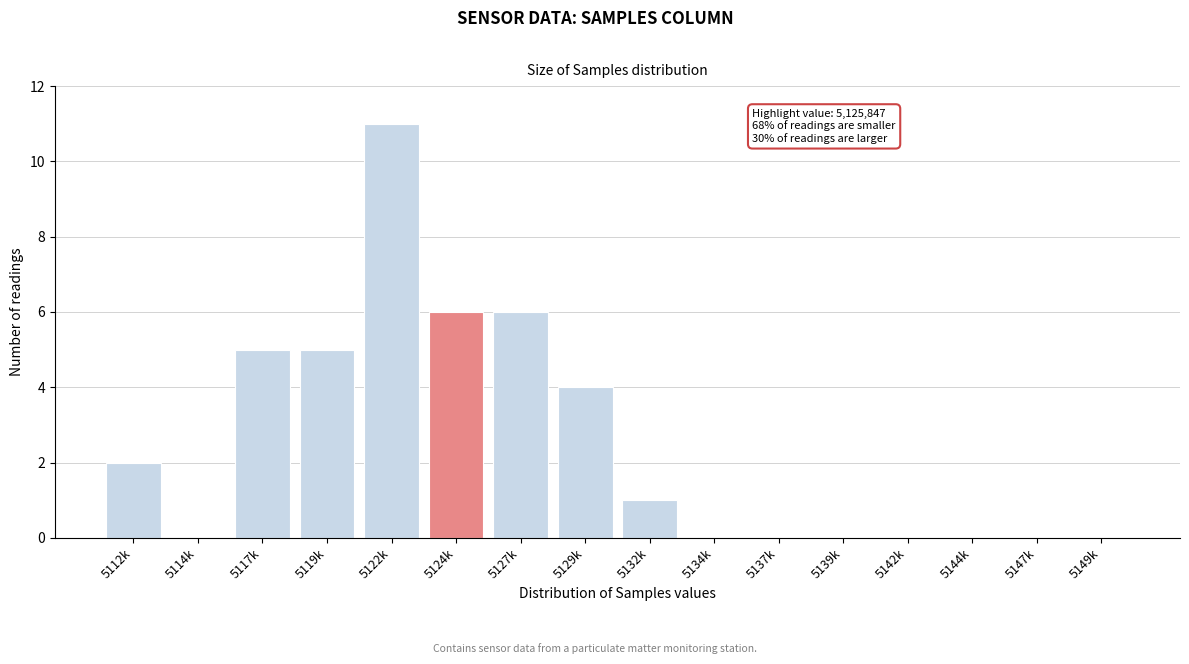

Reading left to right, list all the values displayed in this chart.

5112k=2	5114k=0	5117k=5	5119k=5	5122k=11	5124k=6	5127k=6	5129k=4	5132k=1	5134k=0	5137k=0	5139k=0	5142k=0	5144k=0	5147k=0	5149k=0